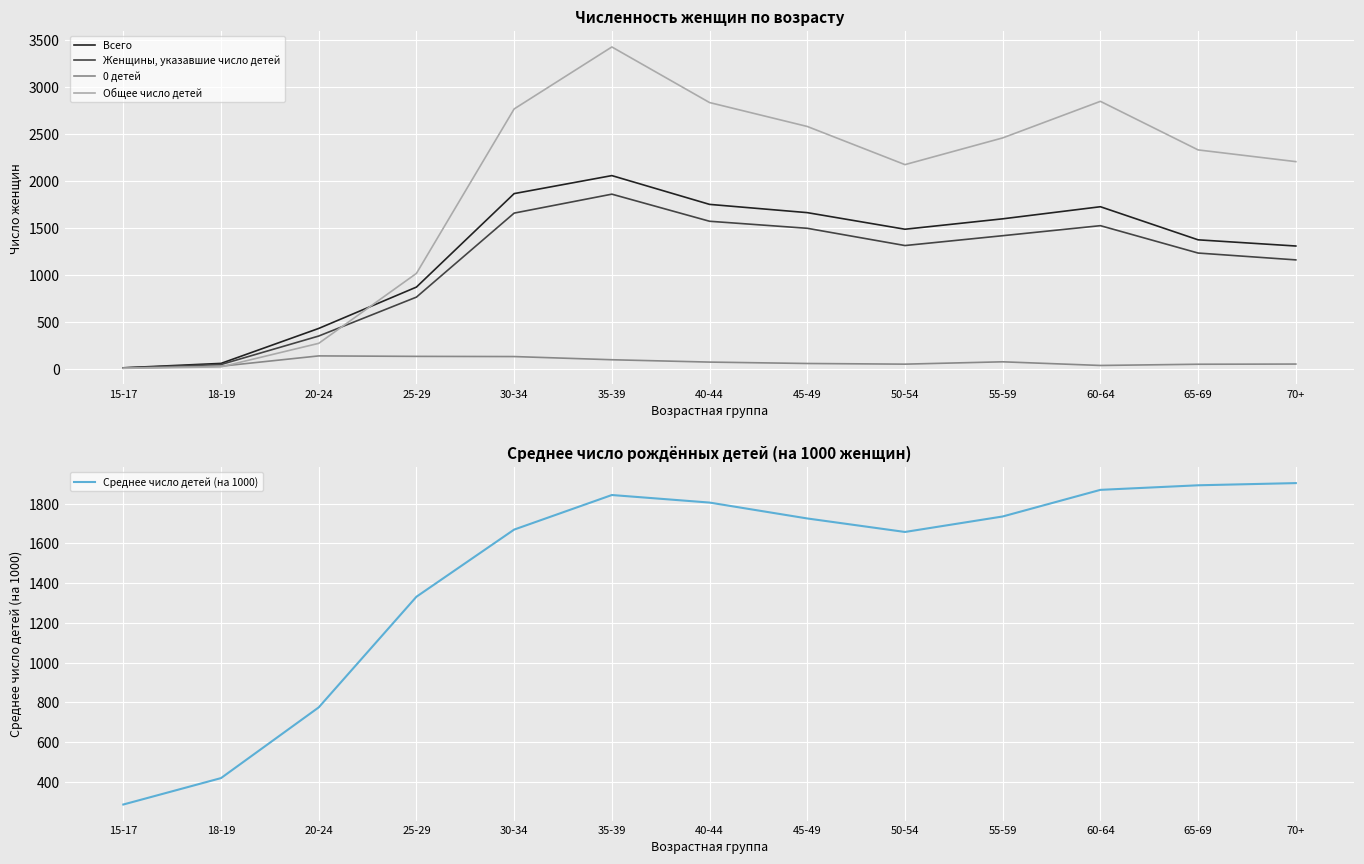

True or false: Общее число детей has more than 0 interior local peaks.

True